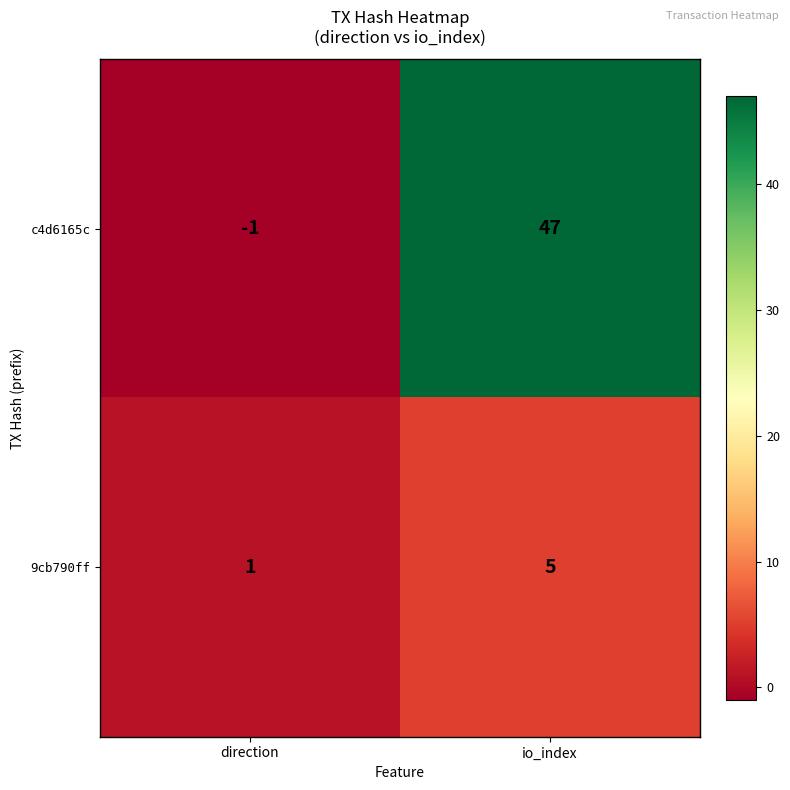

How many categories are shown in the chart?

2